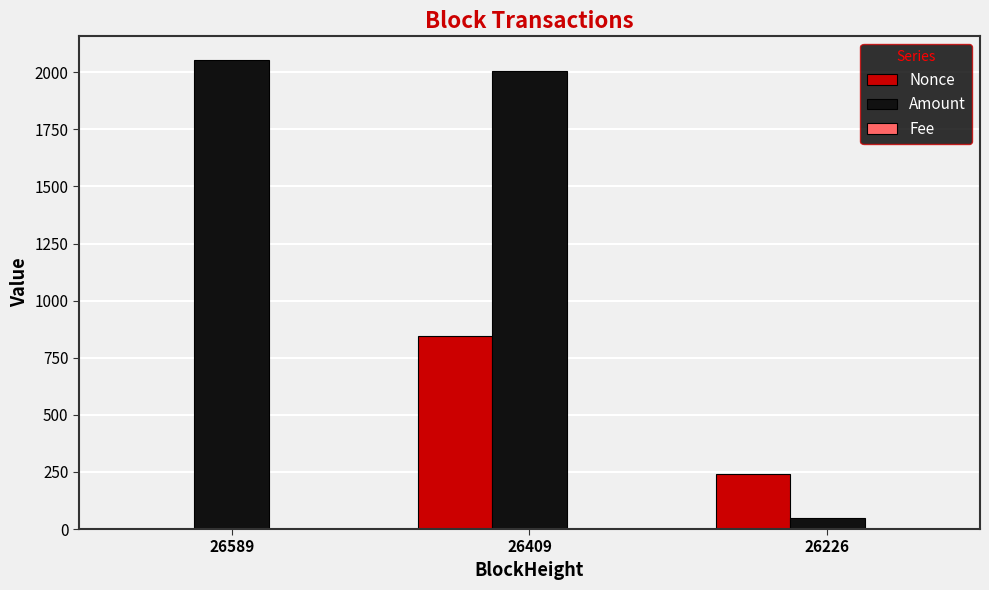

What is the sum of all Nonce values?

1087.0